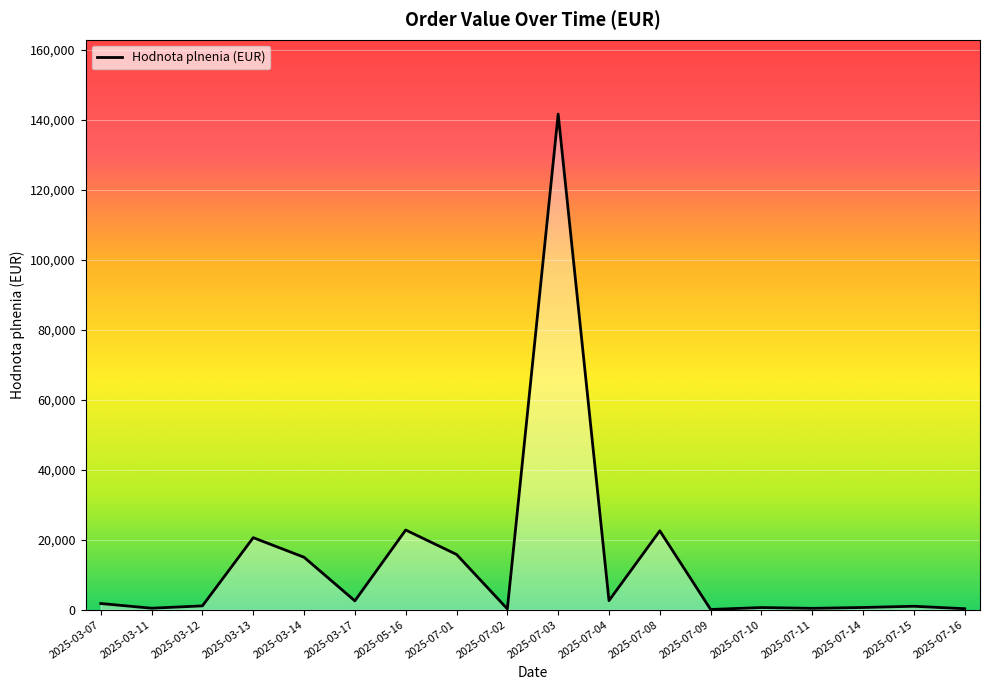

Which category has the highest value across all series?

2025-07-03